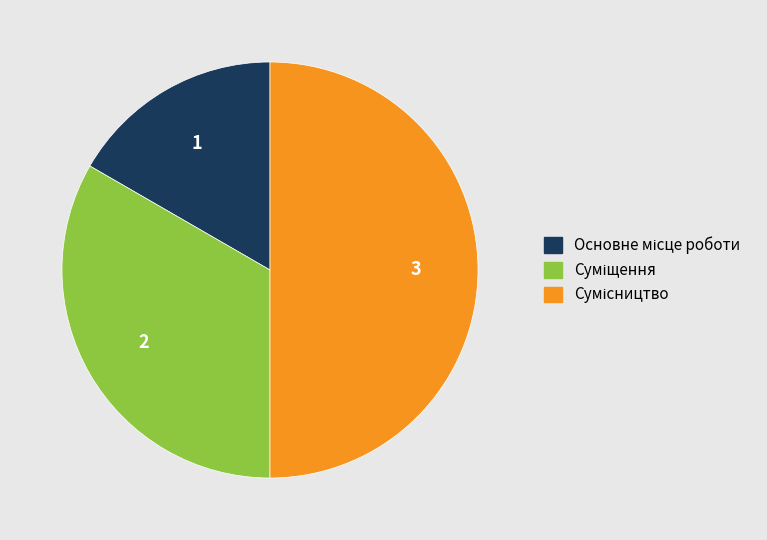

The Сумісництво slice represents 50% of the pie. True or false?

True